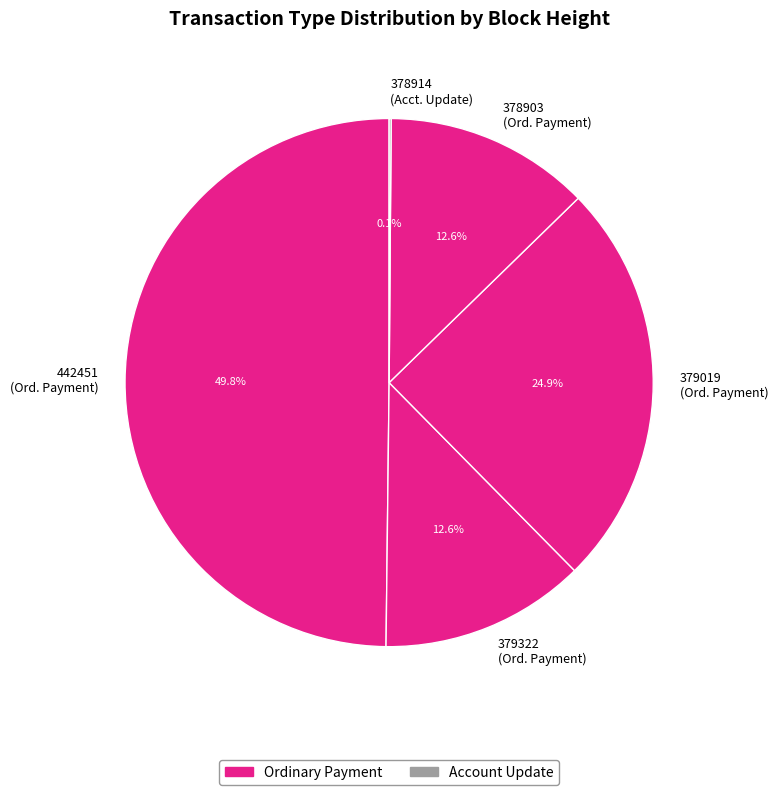

What is the ratio of the value at 442451 (Ord. Payment) to the value at 379019 (Ord. Payment)?

2.0